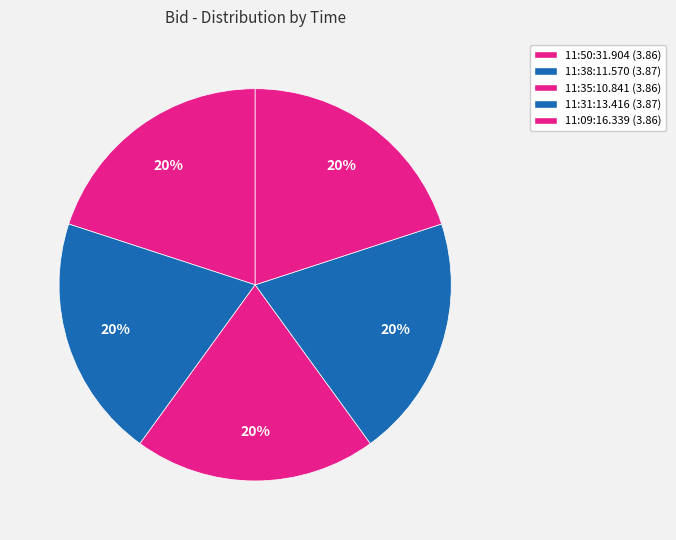

Is it true that 11:31:13.416 is 20% of the pie?

True